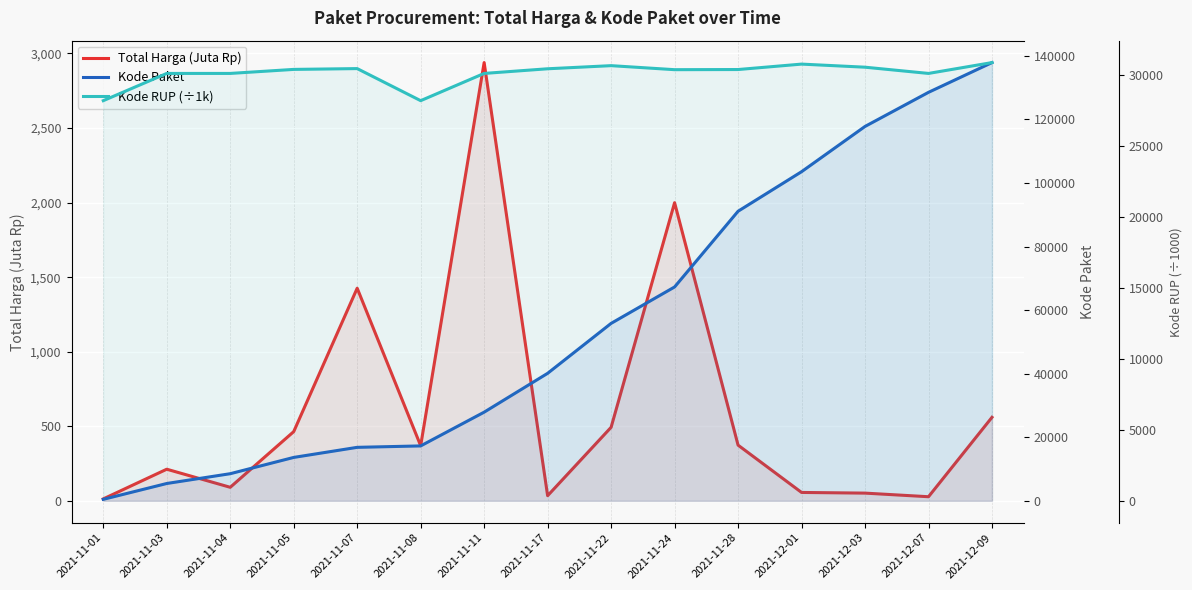

What is the difference between the Total Harga (Juta Rp) values at 2021-11-11 and 2021-12-03?

2887.4